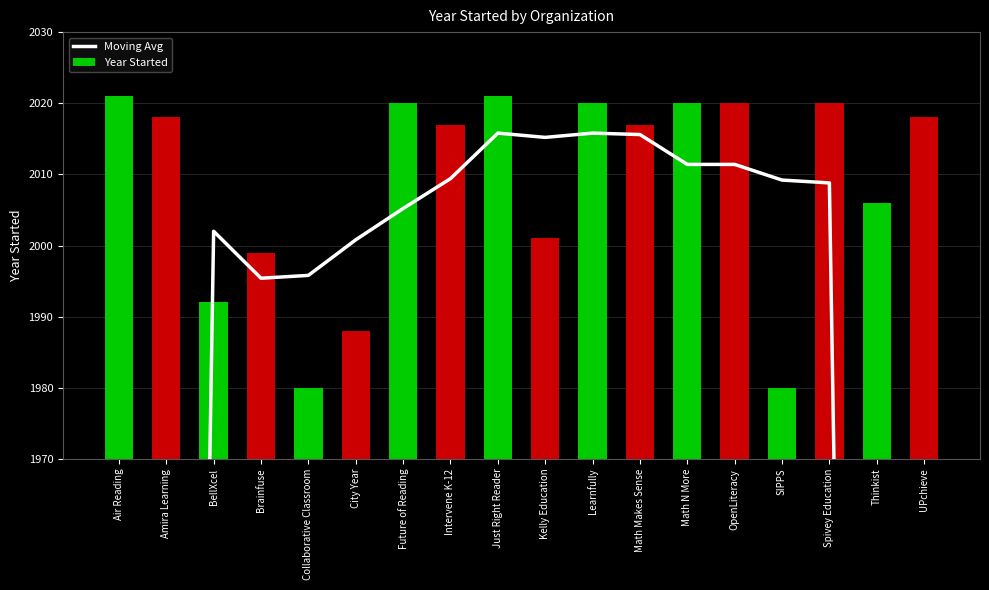

True or false: Year Started has a value of 1165.8 at Spivey Education.

False